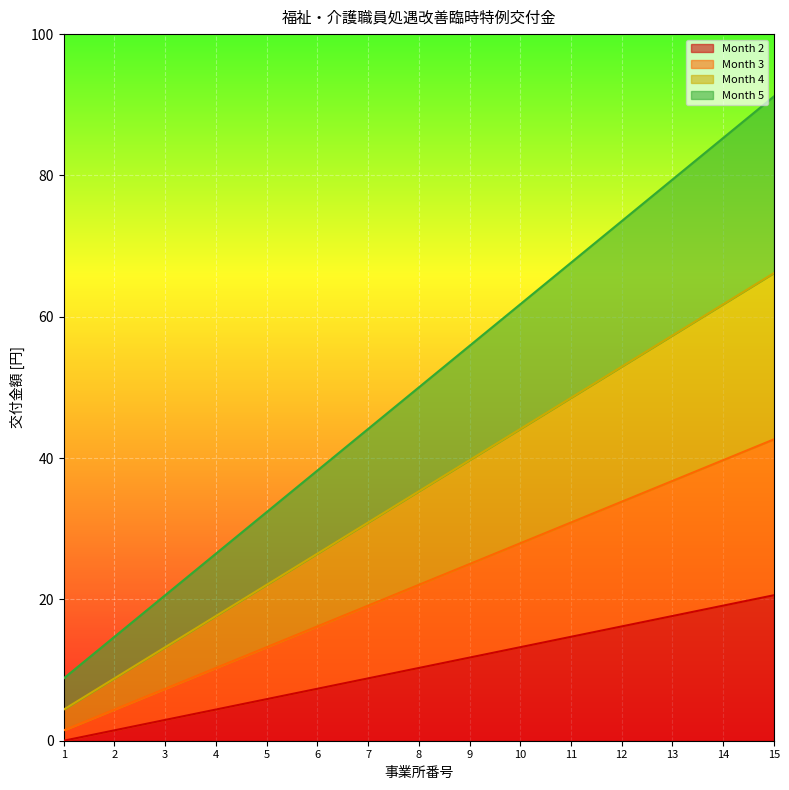

What is the spread (max minus min) of values at 10?

48.5